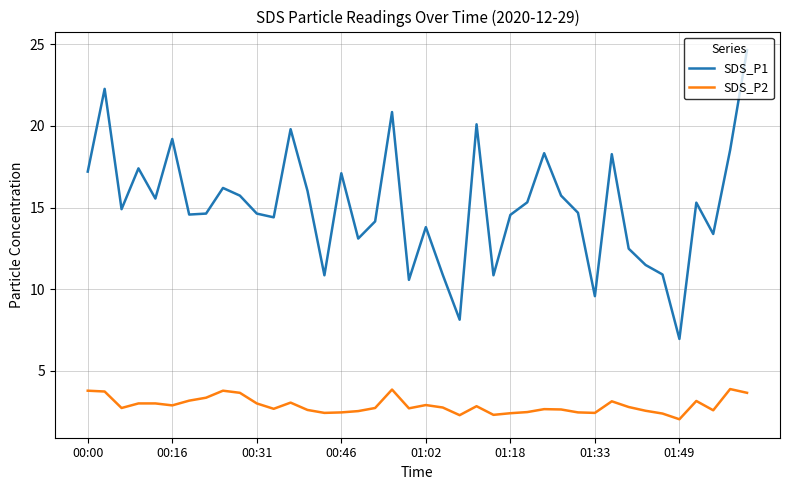

What is the highest value of the SDS_P2 series?

3.9